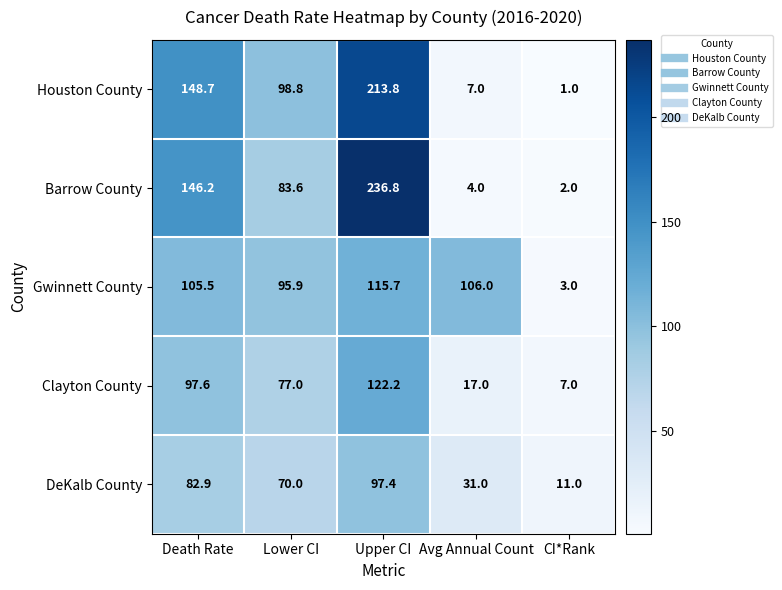

At which label does Gwinnett County first exceed 105?

Death Rate